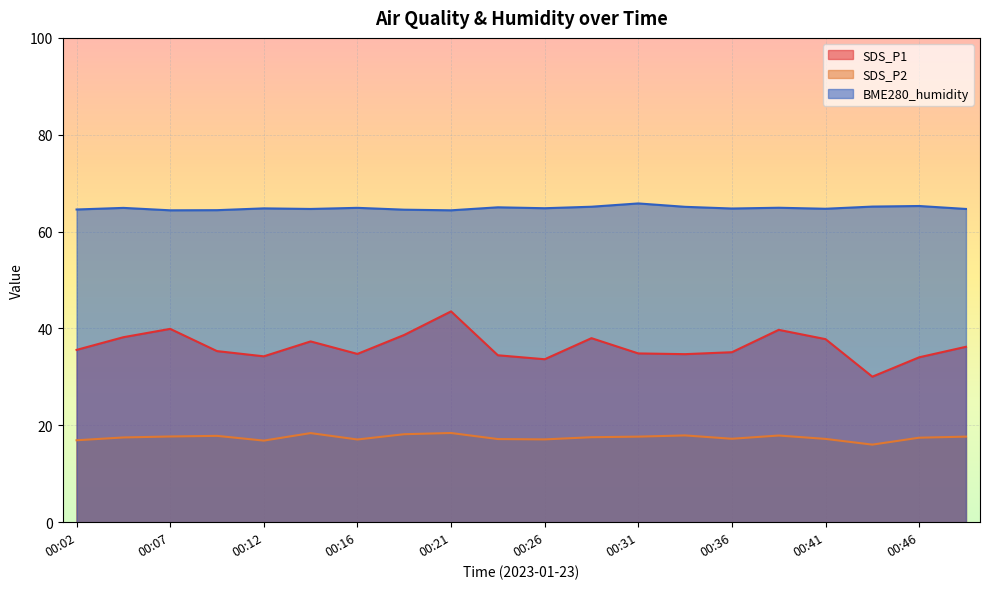

True or false: SDS_P2 and SDS_P1 cross at least once.

False